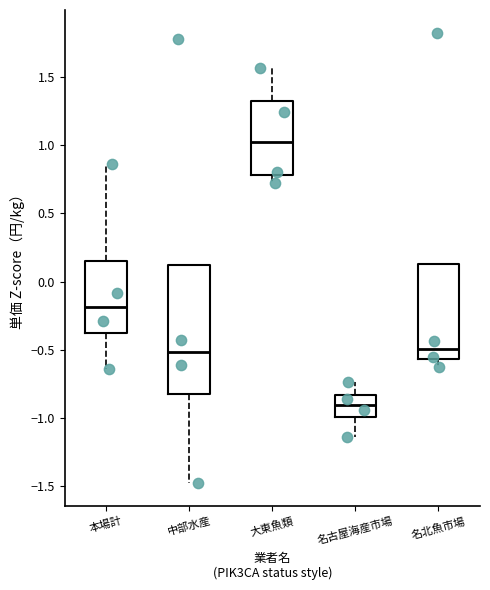

Reading left to right, read every box against the y-axis: the position of its median line, the range the box covers, and the ends of its whiskers. The values are not printed on the chart, so give them approximately, as read against the axis.

本場計: median -0.20, box -0.40 to 0.15, whiskers -0.65 to 0.85
中部水産: median -0.50, box -0.85 to 0.10, whiskers -1.50 to 0.10
大東魚類: median 1.00, box 0.80 to 1.30, whiskers 0.70 to 1.55
名古屋海産市場: median -0.90, box -1.00 to -0.85, whiskers -1.15 to -0.75
名北魚市場: median -0.50, box -0.55 to 0.15, whiskers -0.60 to 0.15